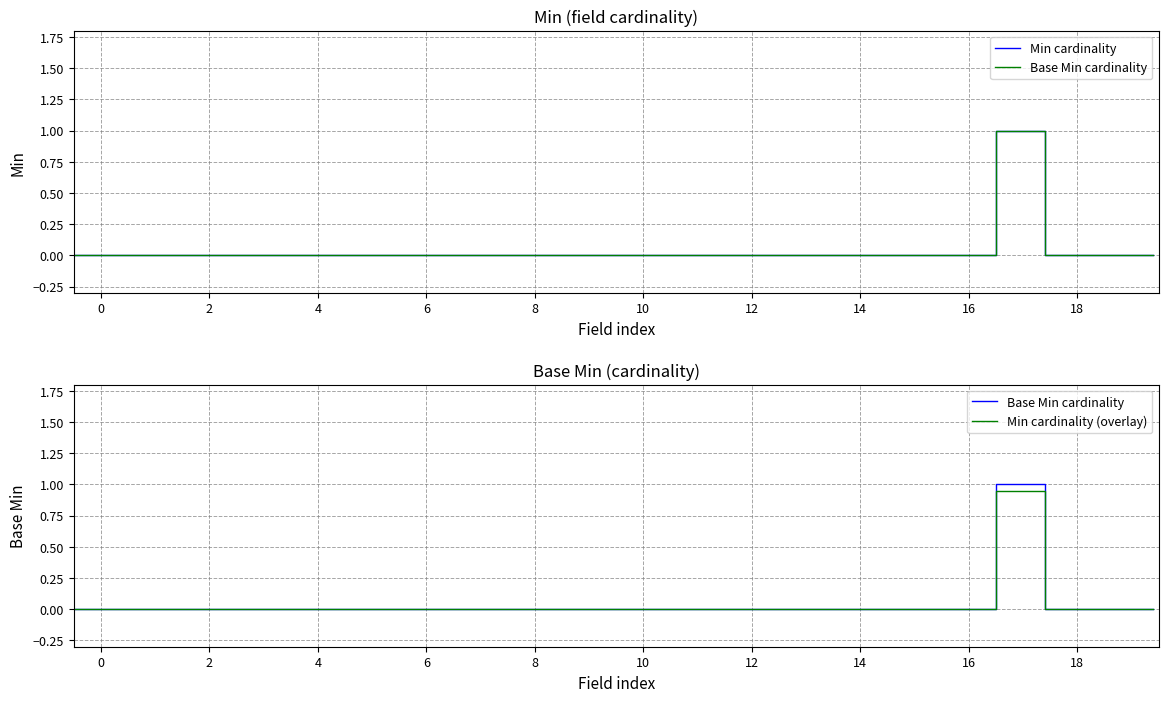

Does the chart have visible grid lines?

Yes